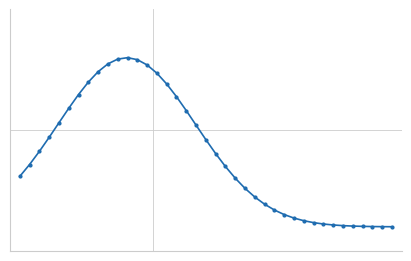

Where is the first local maximum?

11